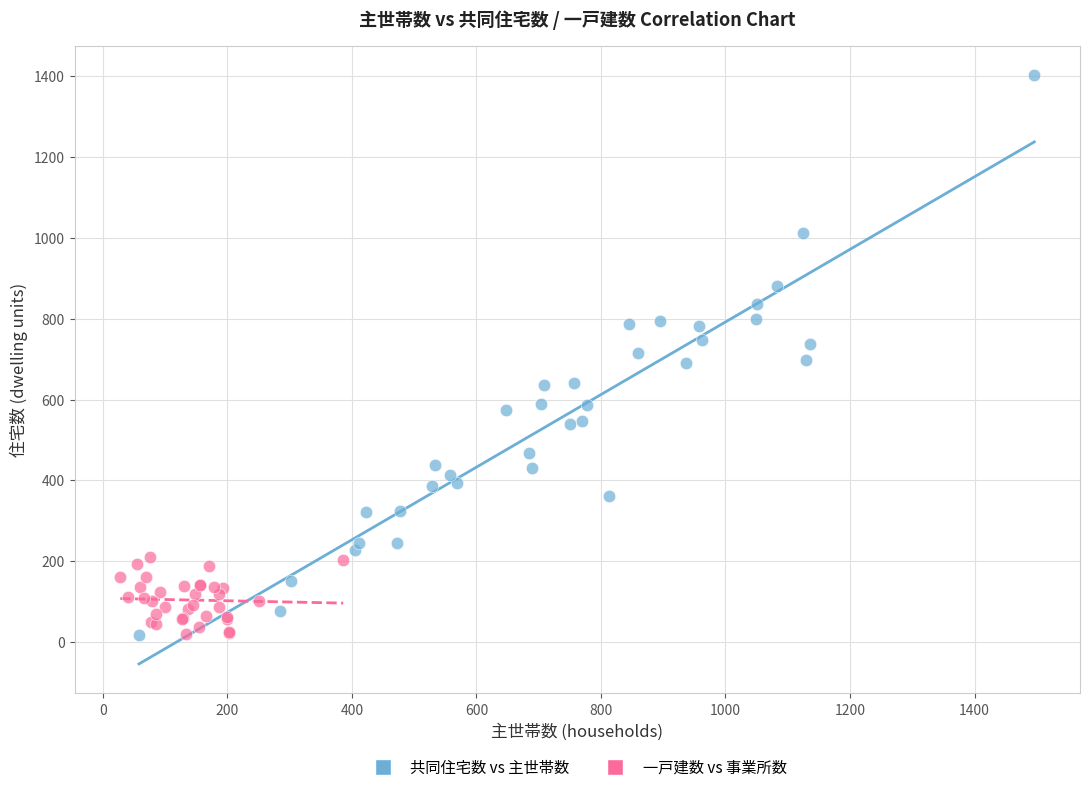

Which series reaches the maximum Y coordinate?

共同住宅数 vs 主世帯数